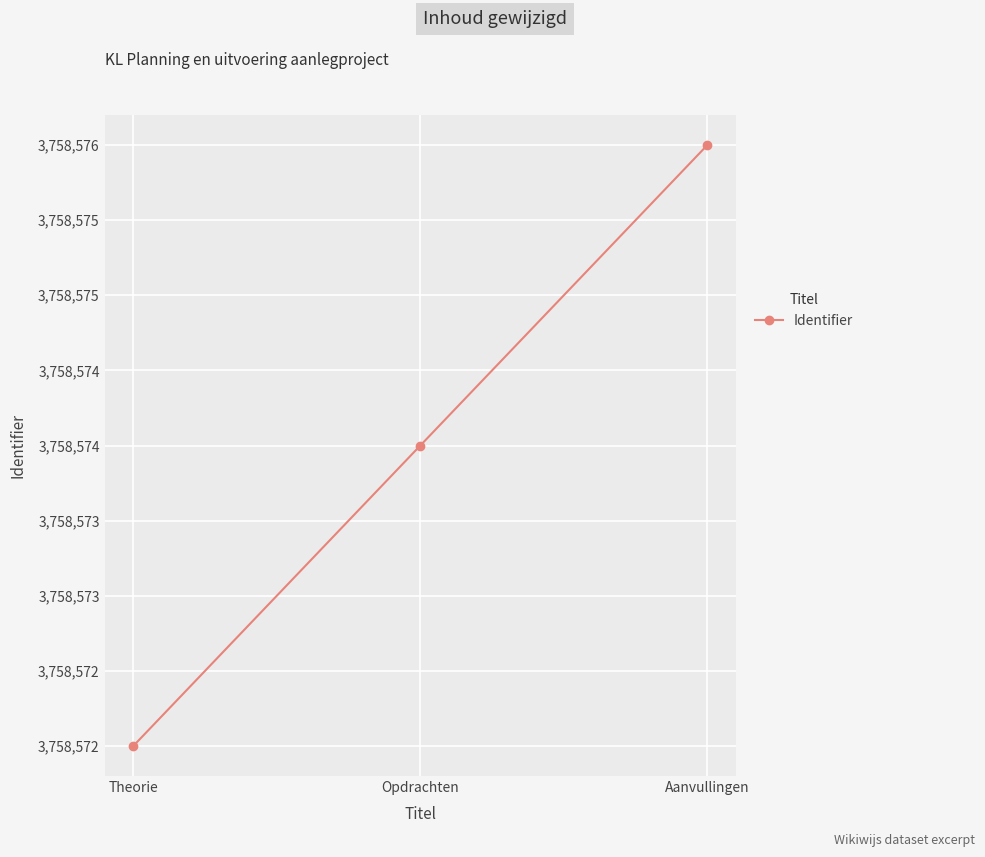

Is this an area chart (filled region under the line)?

No